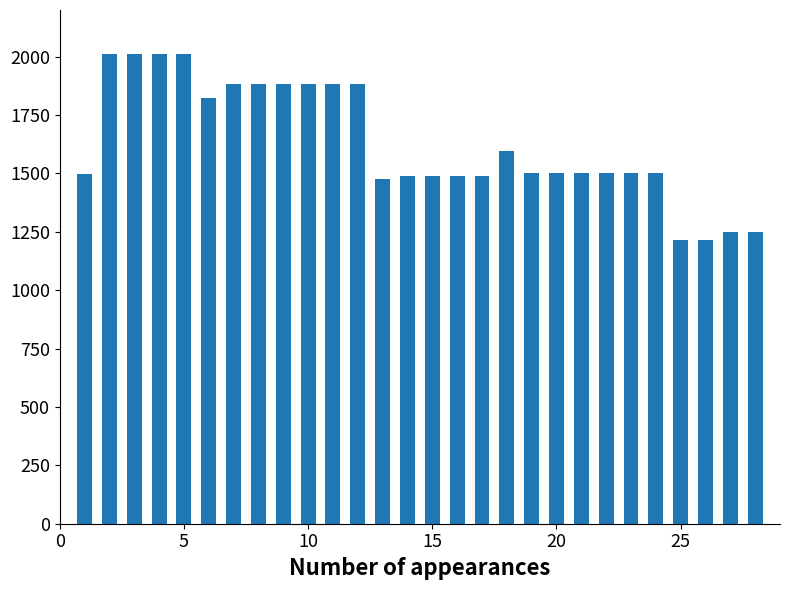

What is the smallest value displayed?

1215